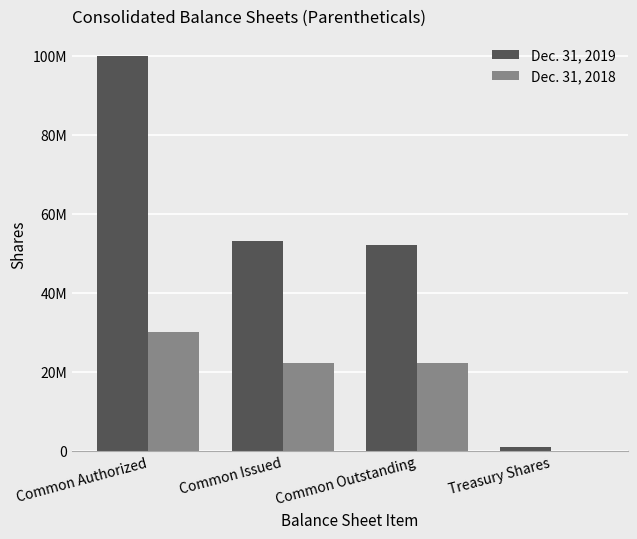

What are all the series names shown in the legend?

Dec. 31, 2019, Dec. 31, 2018